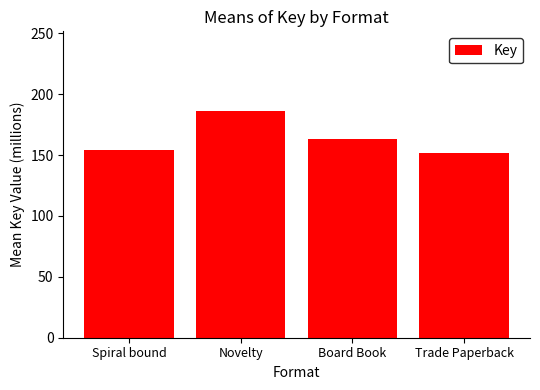

What is the label of the 1st bar from the right?

Trade Paperback